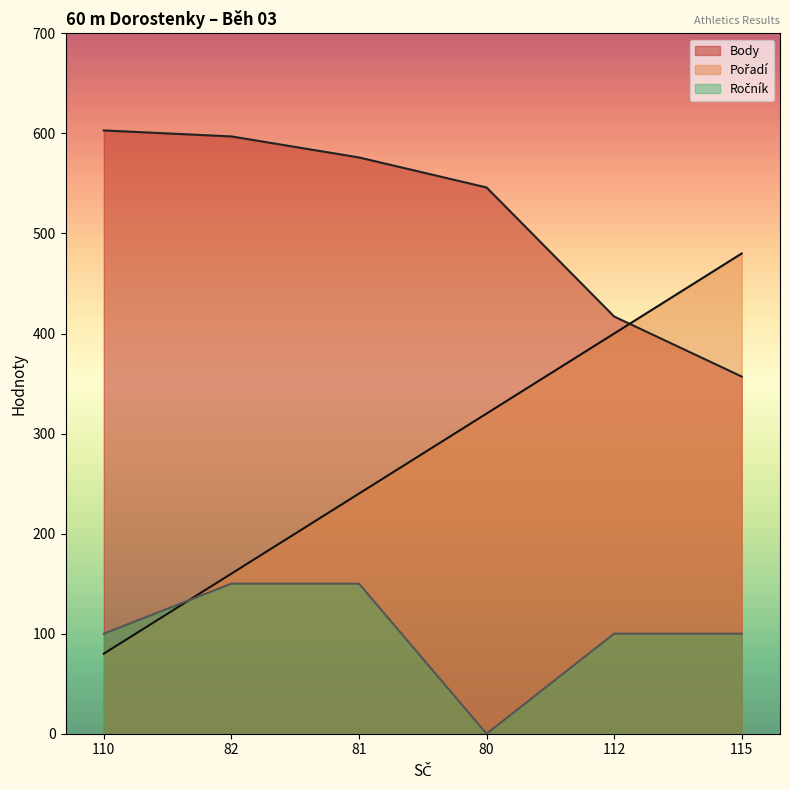

List the series in order of their overall mean, lowest first.

Ročník, Pořadí, Body